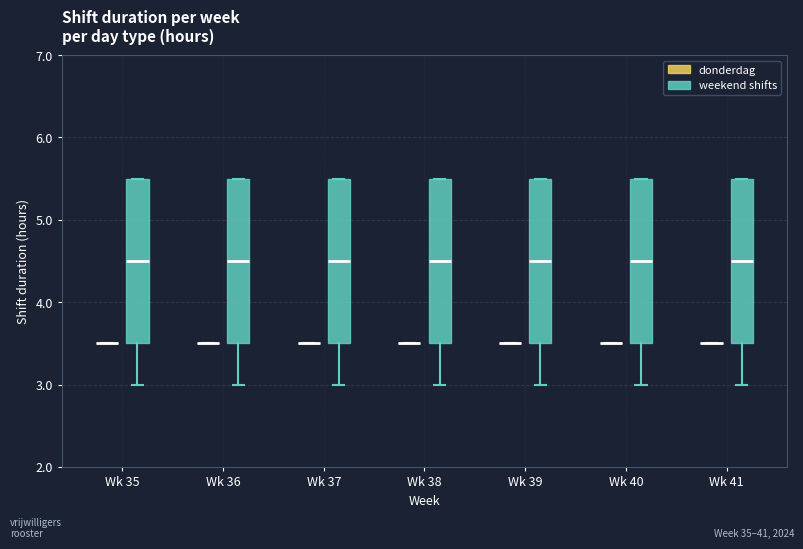

Reading left to right, read every box against the y-axis: the position of its median line, the range the box covers, and the ends of its whiskers. The values are not printed on the chart, so give them approximately, as read against the axis.

Wk 35 (donderdag): box collapsed to a line at 3.5, whiskers 3.5 to 3.5
Wk 35 (weekend shifts): median 4.5, box 3.5 to 5.5, whiskers 3.0 to 5.5
Wk 36 (donderdag): box collapsed to a line at 3.5, whiskers 3.5 to 3.5
Wk 36 (weekend shifts): median 4.5, box 3.5 to 5.5, whiskers 3.0 to 5.5
Wk 37 (donderdag): box collapsed to a line at 3.5, whiskers 3.5 to 3.5
Wk 37 (weekend shifts): median 4.5, box 3.5 to 5.5, whiskers 3.0 to 5.5
Wk 38 (donderdag): box collapsed to a line at 3.5, whiskers 3.5 to 3.5
Wk 38 (weekend shifts): median 4.5, box 3.5 to 5.5, whiskers 3.0 to 5.5
Wk 39 (donderdag): box collapsed to a line at 3.5, whiskers 3.5 to 3.5
Wk 39 (weekend shifts): median 4.5, box 3.5 to 5.5, whiskers 3.0 to 5.5
Wk 40 (donderdag): box collapsed to a line at 3.5, whiskers 3.5 to 3.5
Wk 40 (weekend shifts): median 4.5, box 3.5 to 5.5, whiskers 3.0 to 5.5
Wk 41 (donderdag): box collapsed to a line at 3.5, whiskers 3.5 to 3.5
Wk 41 (weekend shifts): median 4.5, box 3.5 to 5.5, whiskers 3.0 to 5.5